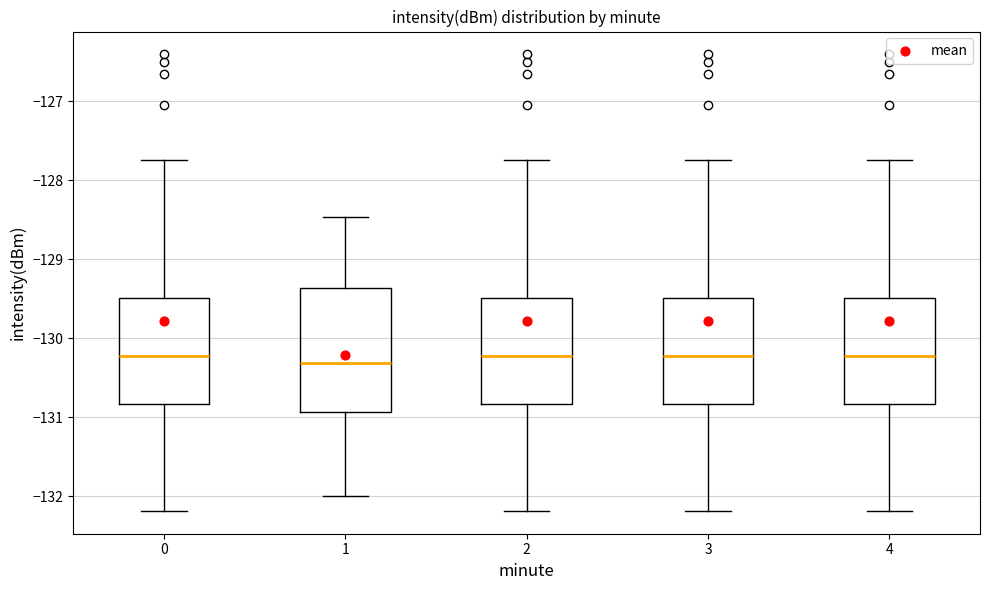

Which box is the tallest, from its lower edge to its upper edge?

1